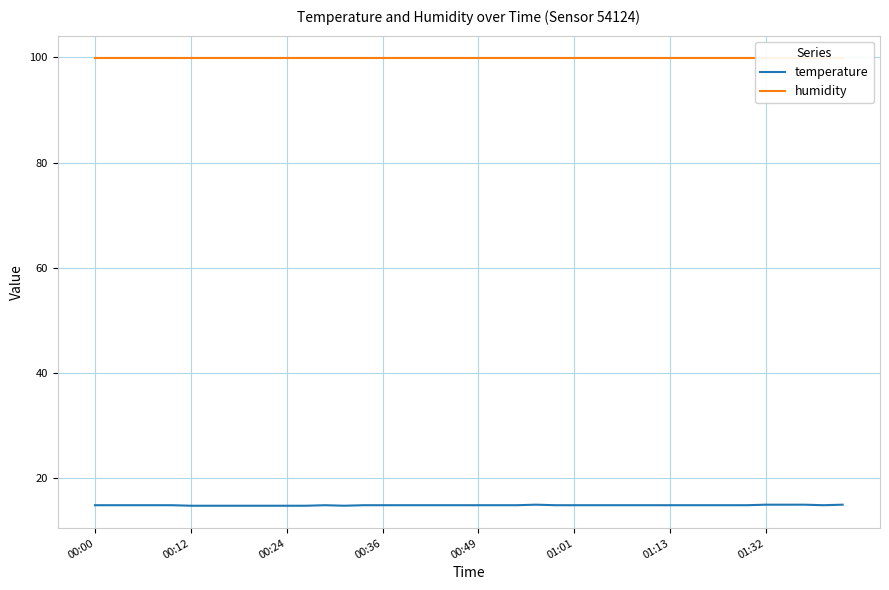

What is the difference between the temperature values at 24 and 9?

0.1